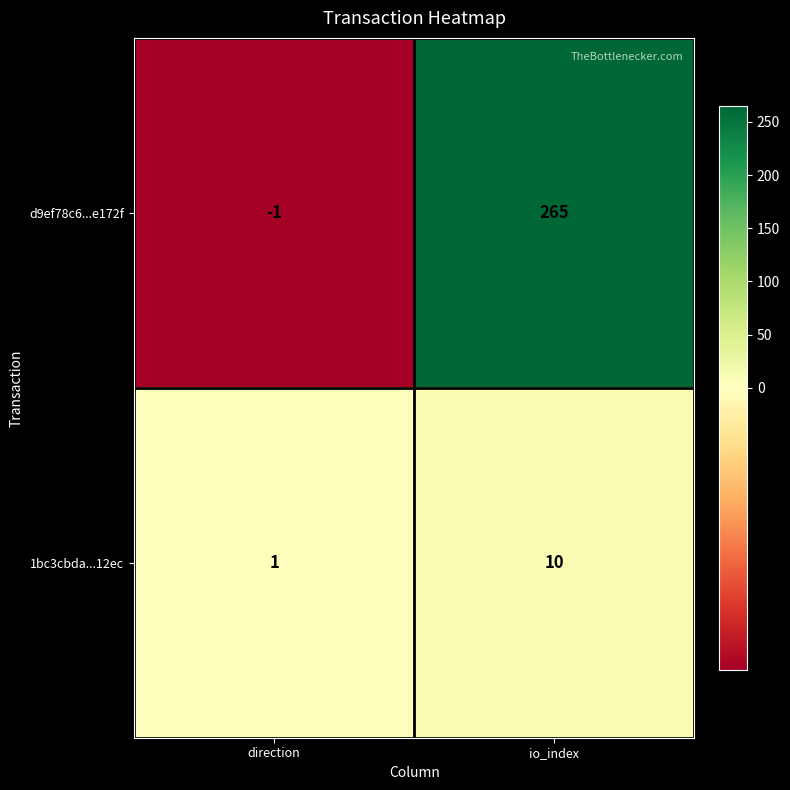

Reading left to right, transcribe all the data shown in this chart.

d9ef78c6...e172f: direction=-1	io_index=265
1bc3cbda...12ec: direction=1	io_index=10